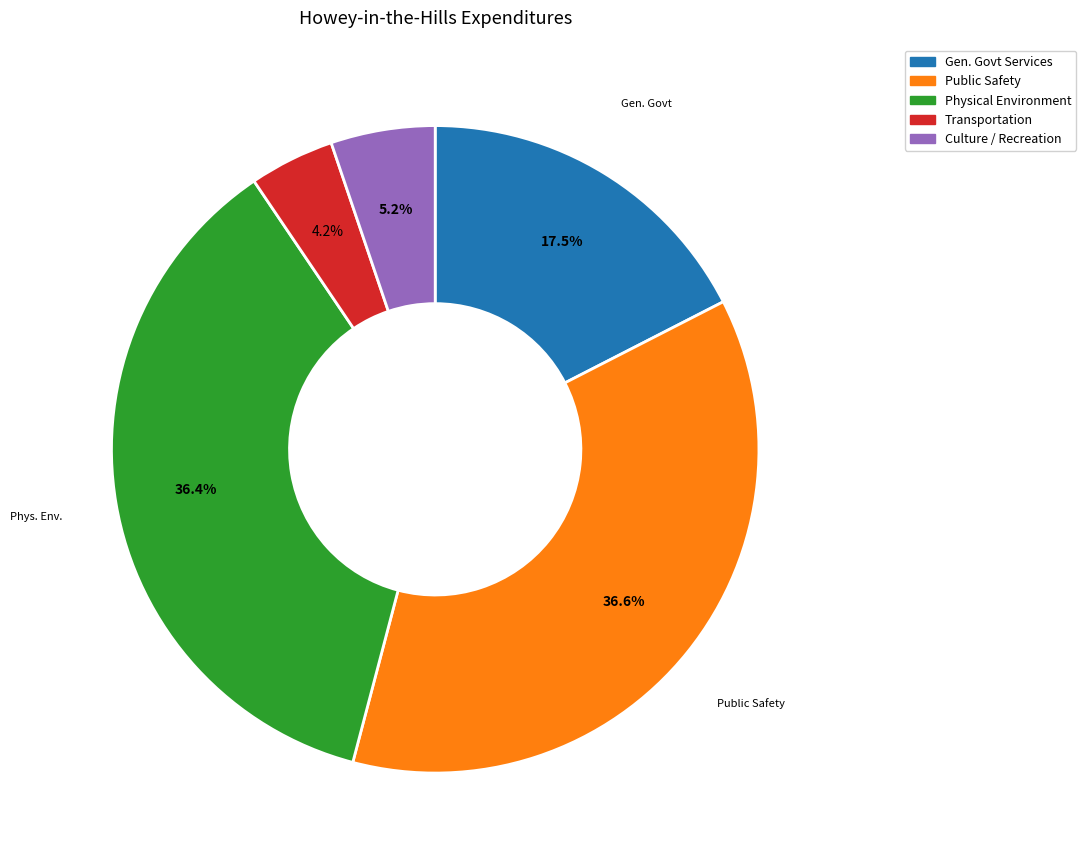

Is there a majority slice in this chart?

No